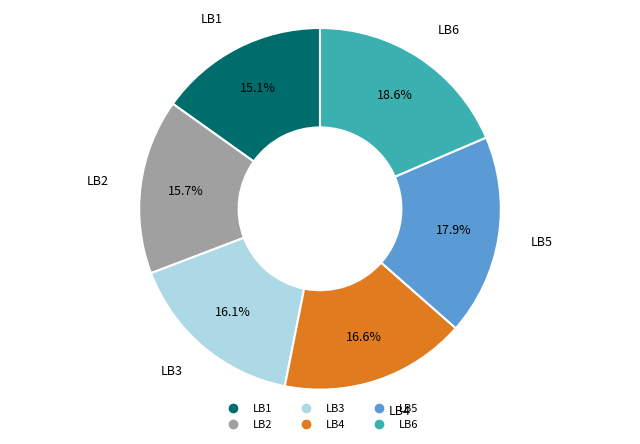

Which slice is the smallest?

LB1